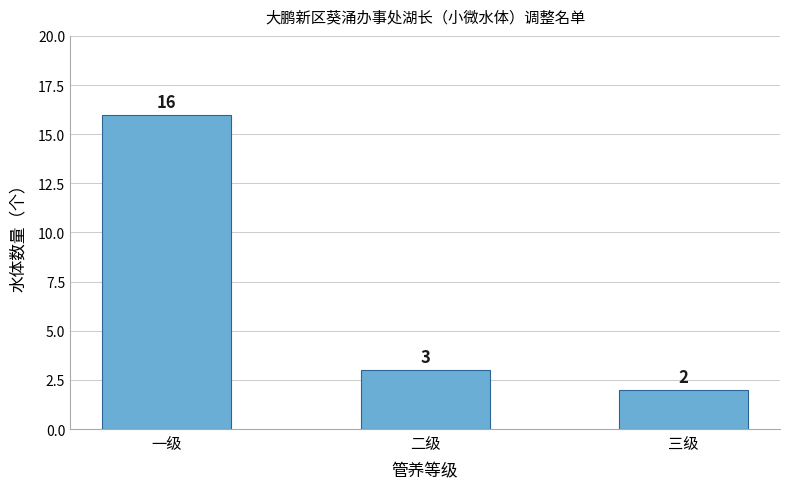

The value at 二级 is 1. True or false?

False